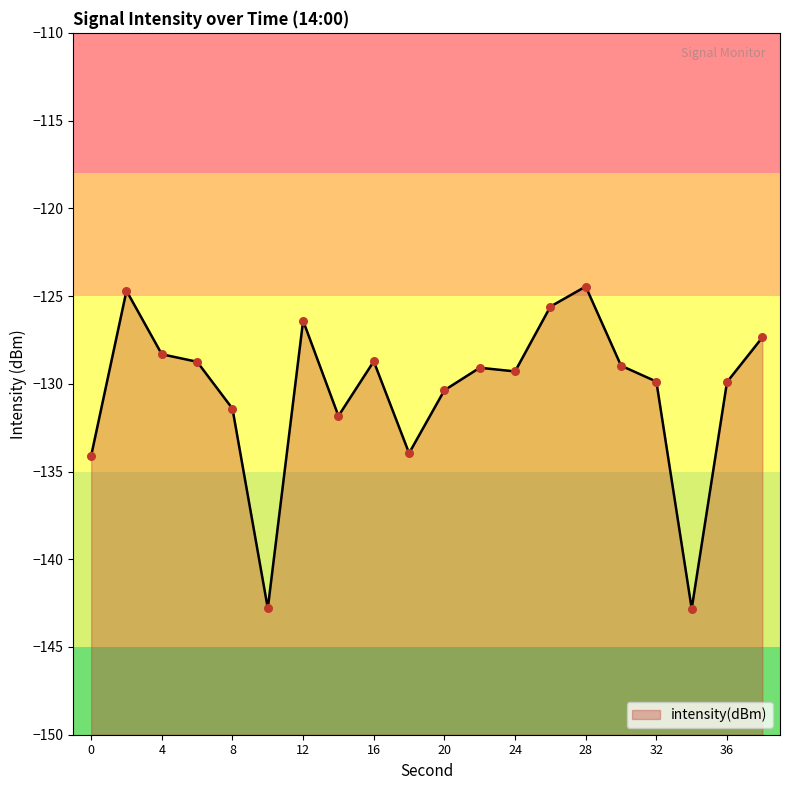

What is the change in value from 18 to 34?

-8.9